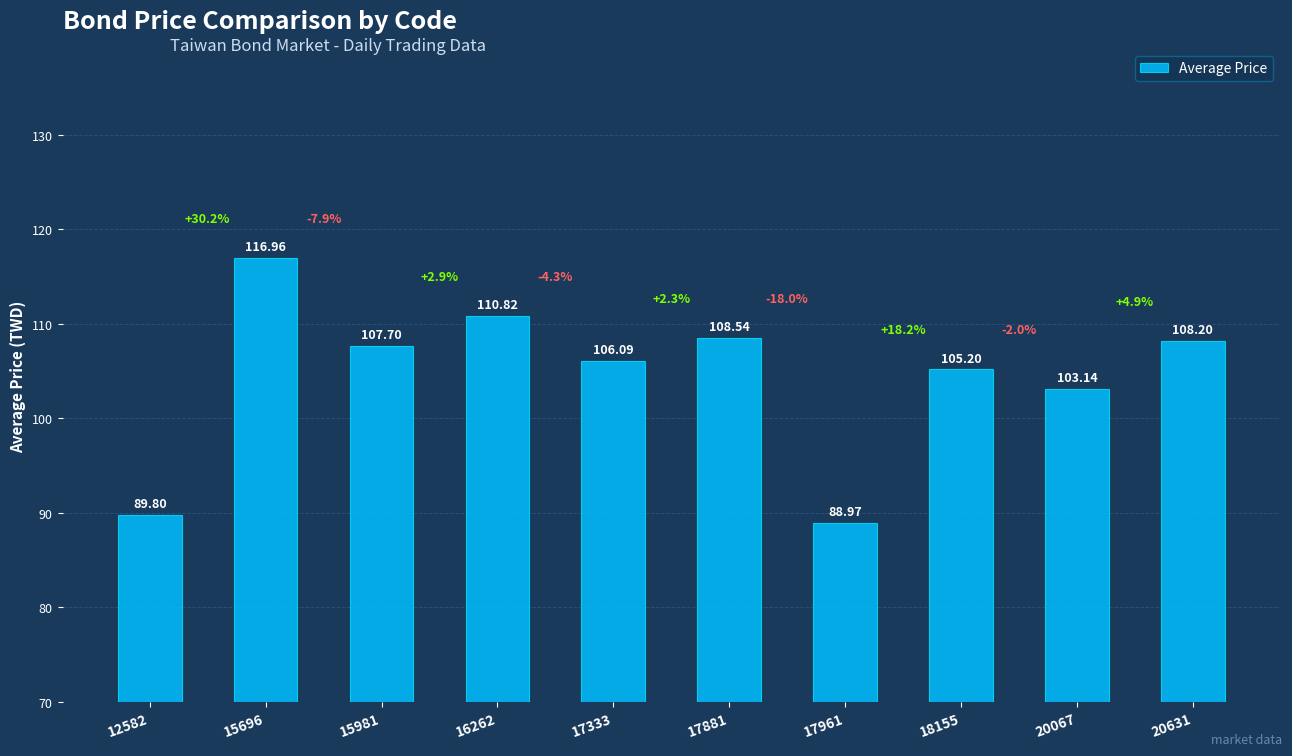

How many data points are less than 107?

5